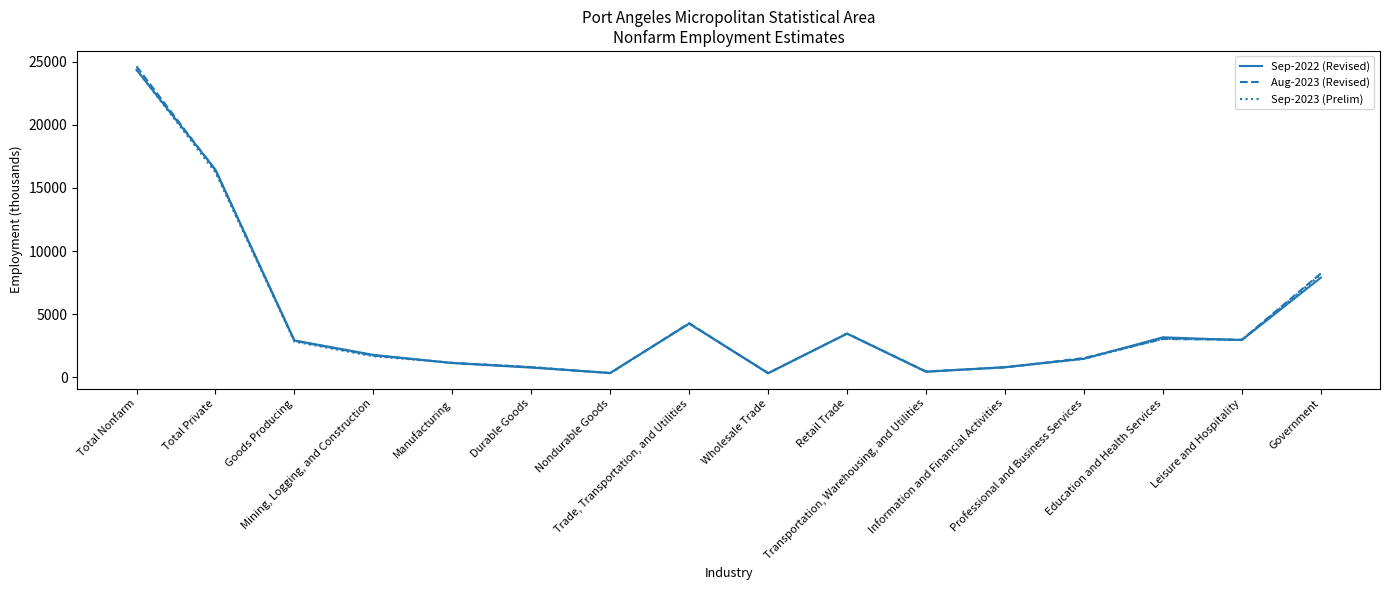

What is the lowest value of the Sep-2022 (Revised) series?

340